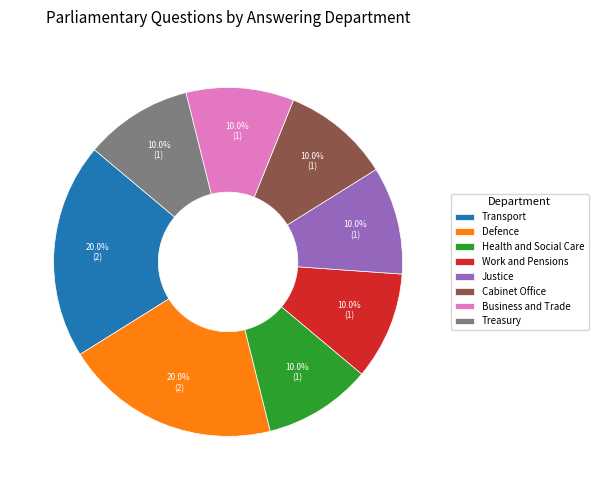

Is it true that Defence is 20% of the pie?

True